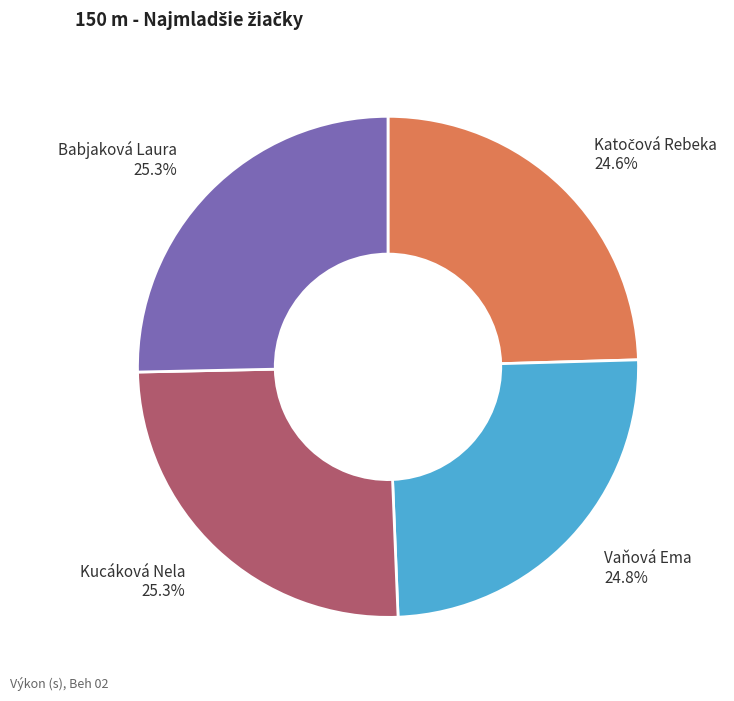

Does any single category account for the majority?

No